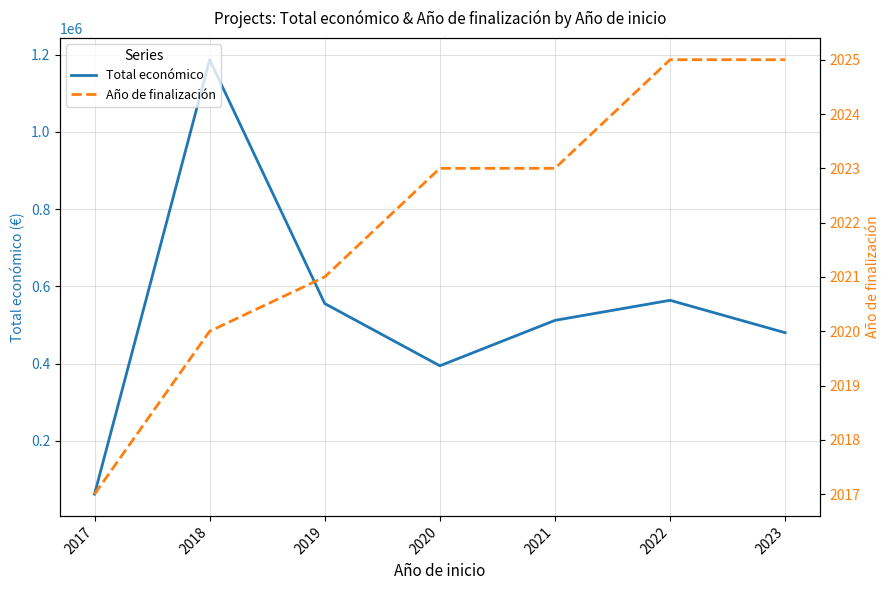

Which series has the widest spread of values?

Total económico